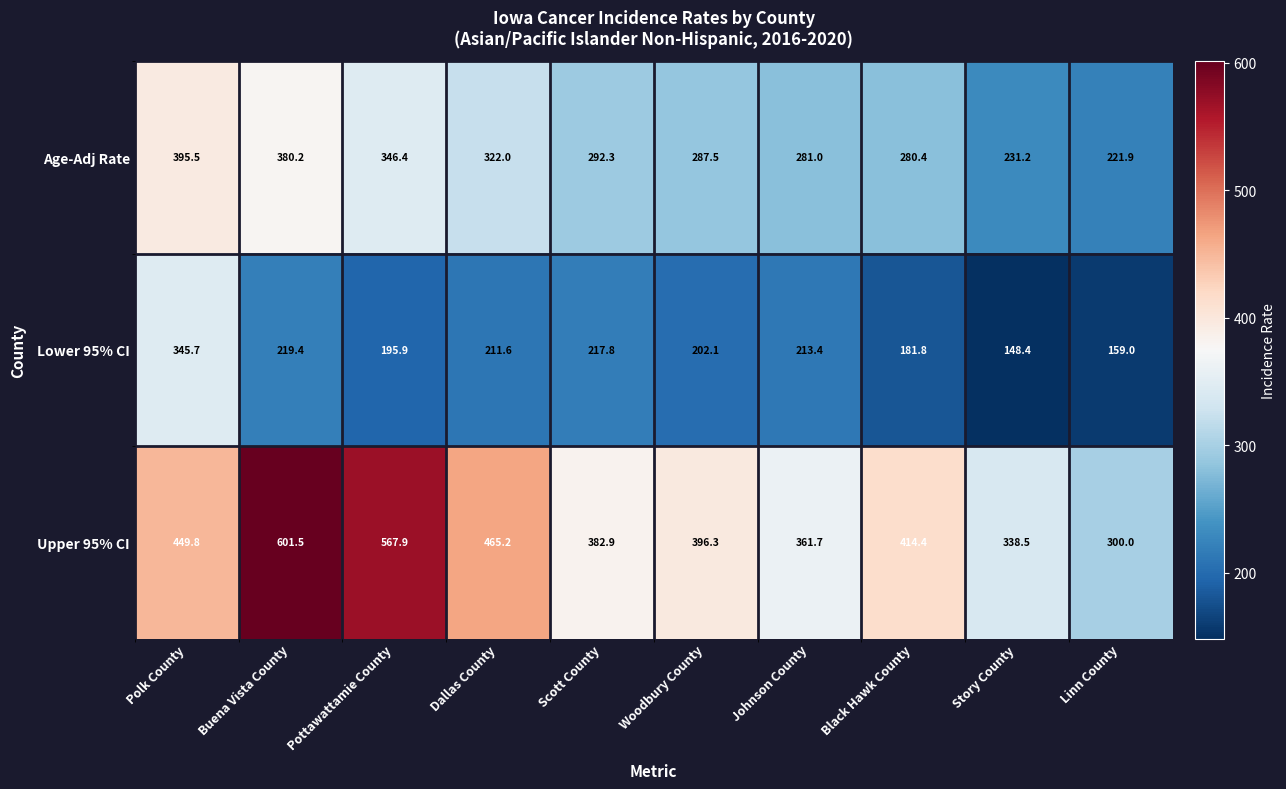

Reading left to right, extract all data points from this chart.

Age-Adj Rate: Polk County=395.5	Buena Vista County=380.2	Pottawattamie County=346.4	Dallas County=322.0	Scott County=292.3	Woodbury County=287.5	Johnson County=281.0	Black Hawk County=280.4	Story County=231.2	Linn County=221.9
Lower 95% CI: Polk County=345.7	Buena Vista County=219.4	Pottawattamie County=195.9	Dallas County=211.6	Scott County=217.8	Woodbury County=202.1	Johnson County=213.4	Black Hawk County=181.8	Story County=148.4	Linn County=159.0
Upper 95% CI: Polk County=449.8	Buena Vista County=601.5	Pottawattamie County=567.9	Dallas County=465.2	Scott County=382.9	Woodbury County=396.3	Johnson County=361.7	Black Hawk County=414.4	Story County=338.5	Linn County=300.0